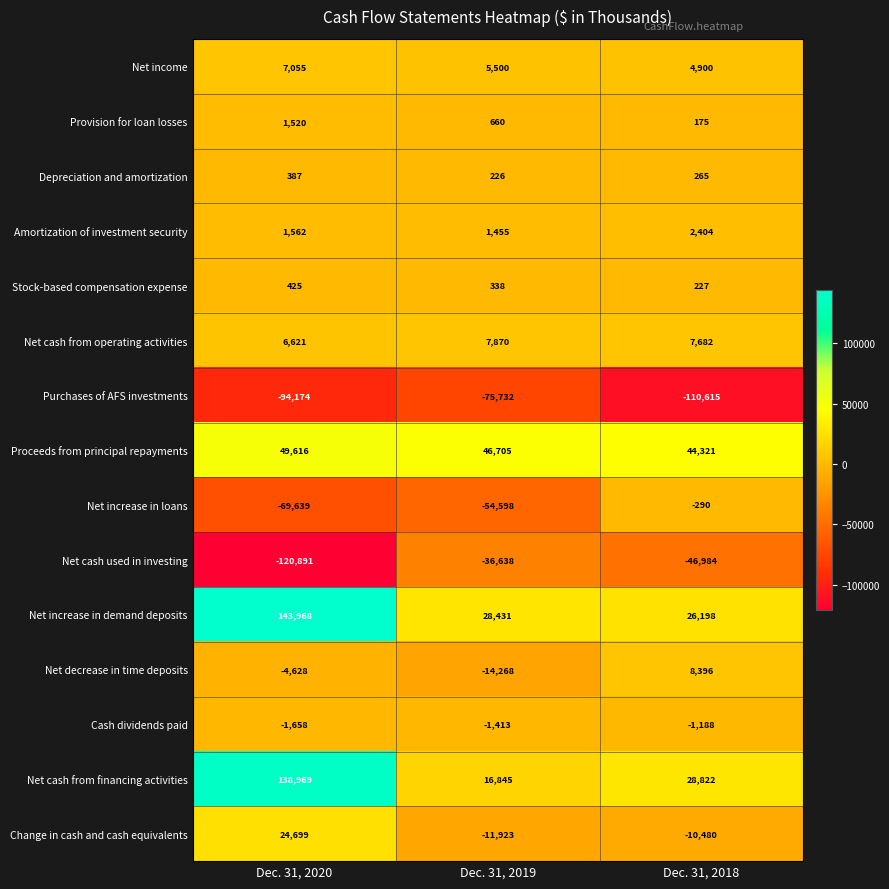

The value of Net decrease in time deposits at Dec. 31, 2020 is -4628. True or false?

True